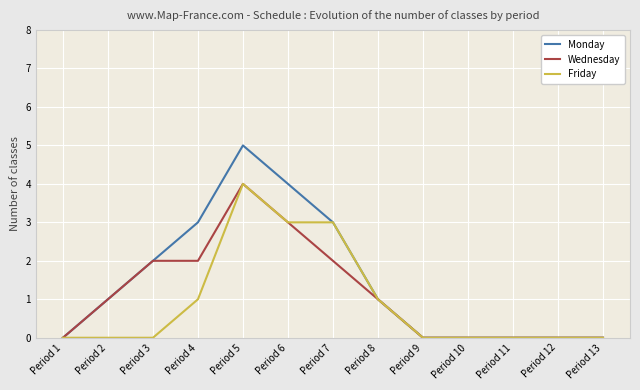

Which series has the largest total across all categories?

Monday